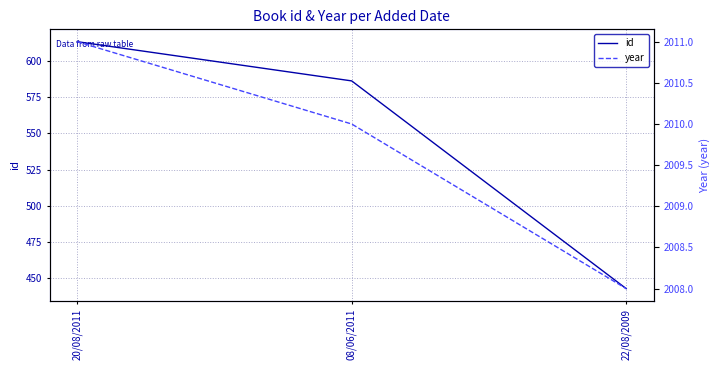

At which label does year reach its peak?

20/08/2011